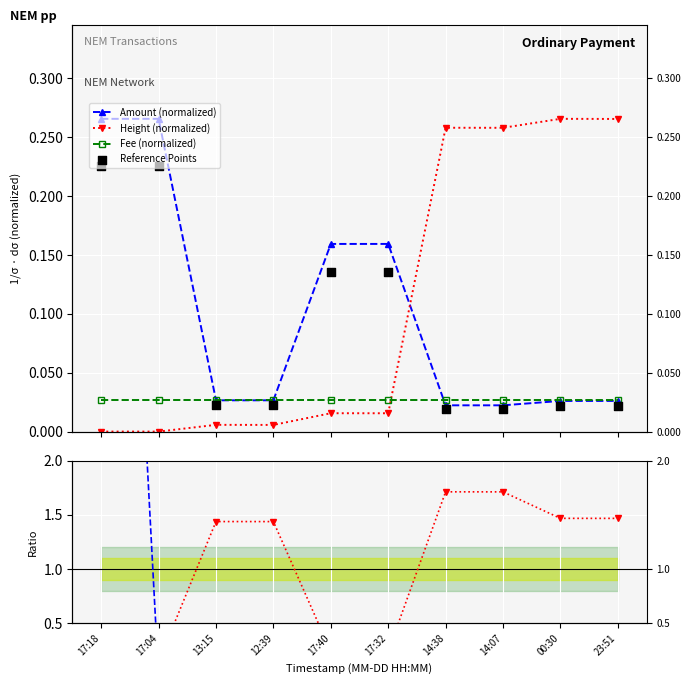

Which series reaches the maximum Y coordinate?

Amount / Height ratio